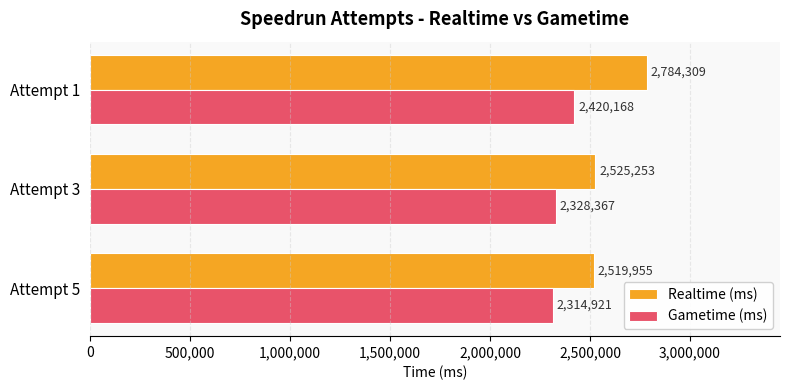

At which label is Gametime (ms) closest to 2367544?

Attempt 3